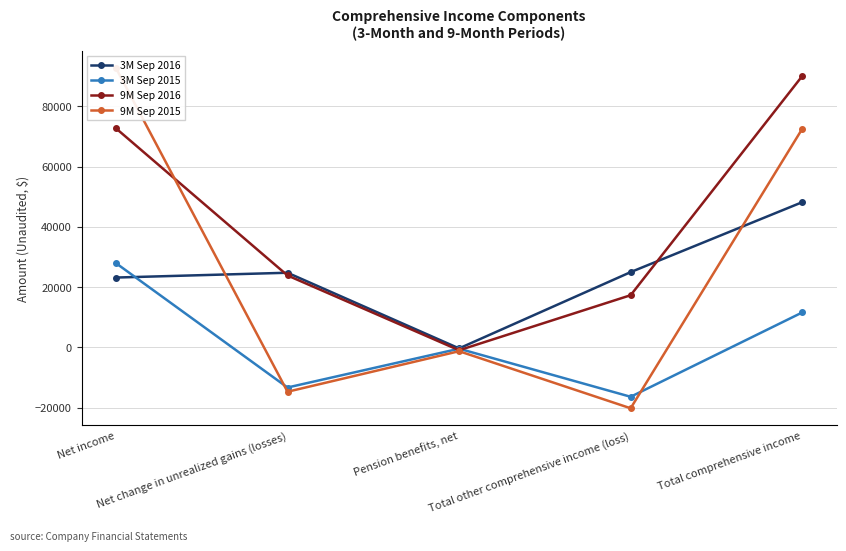

What is the difference between the maximum and minimum values in the 9M Sep 2016 series?

90931